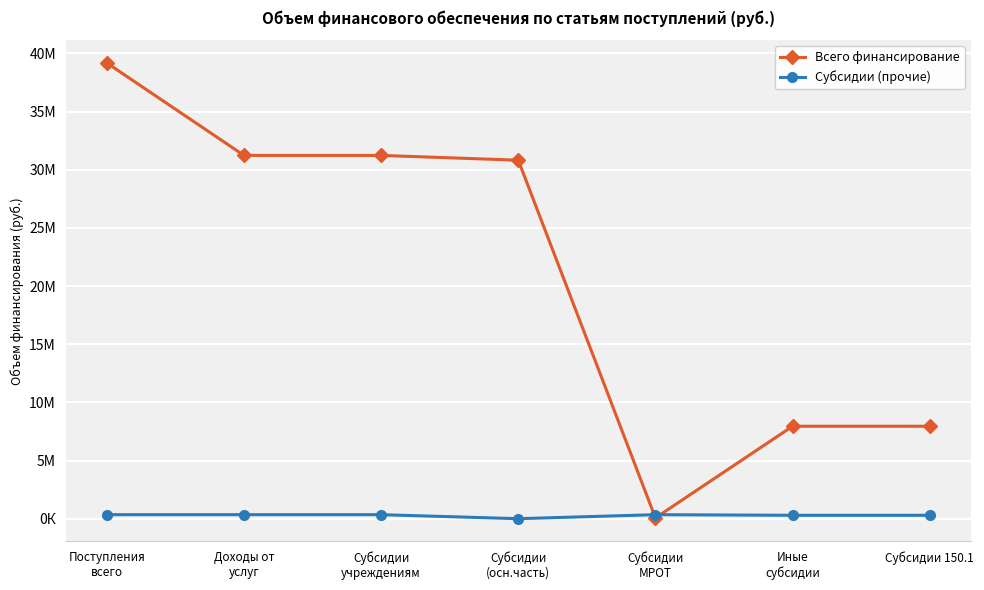

What are all the series names shown in the legend?

Всего финансирование, Субсидии (прочие)